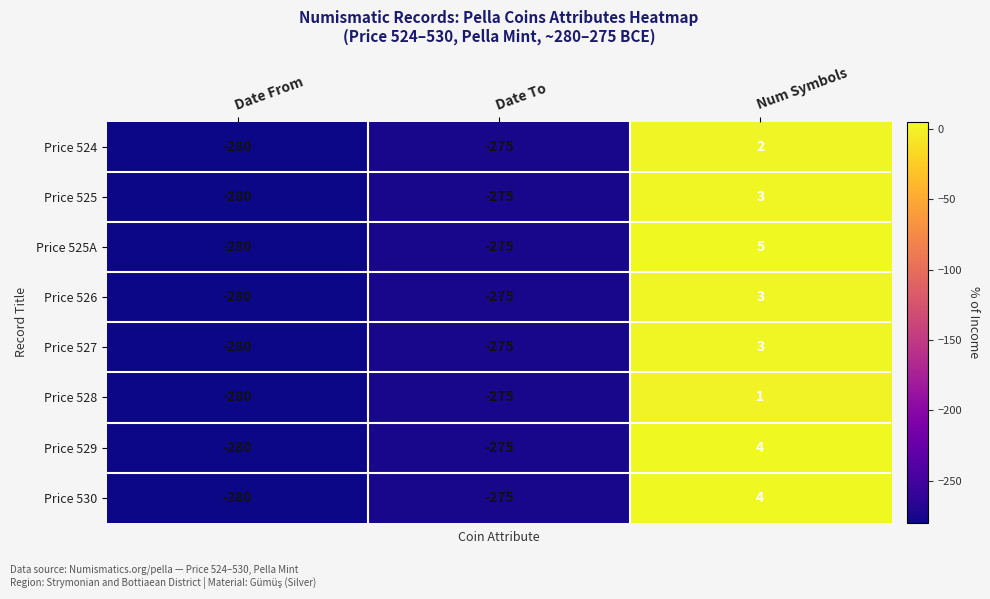

Which series changed the most between Date From and Num Symbols?

Price 525A